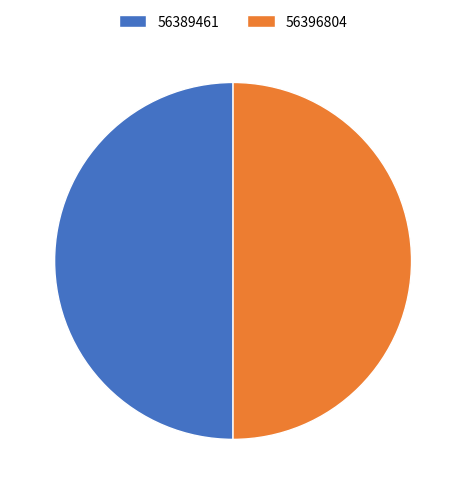

Is the sum of 56396804 and 56389461 greater than half?

Yes